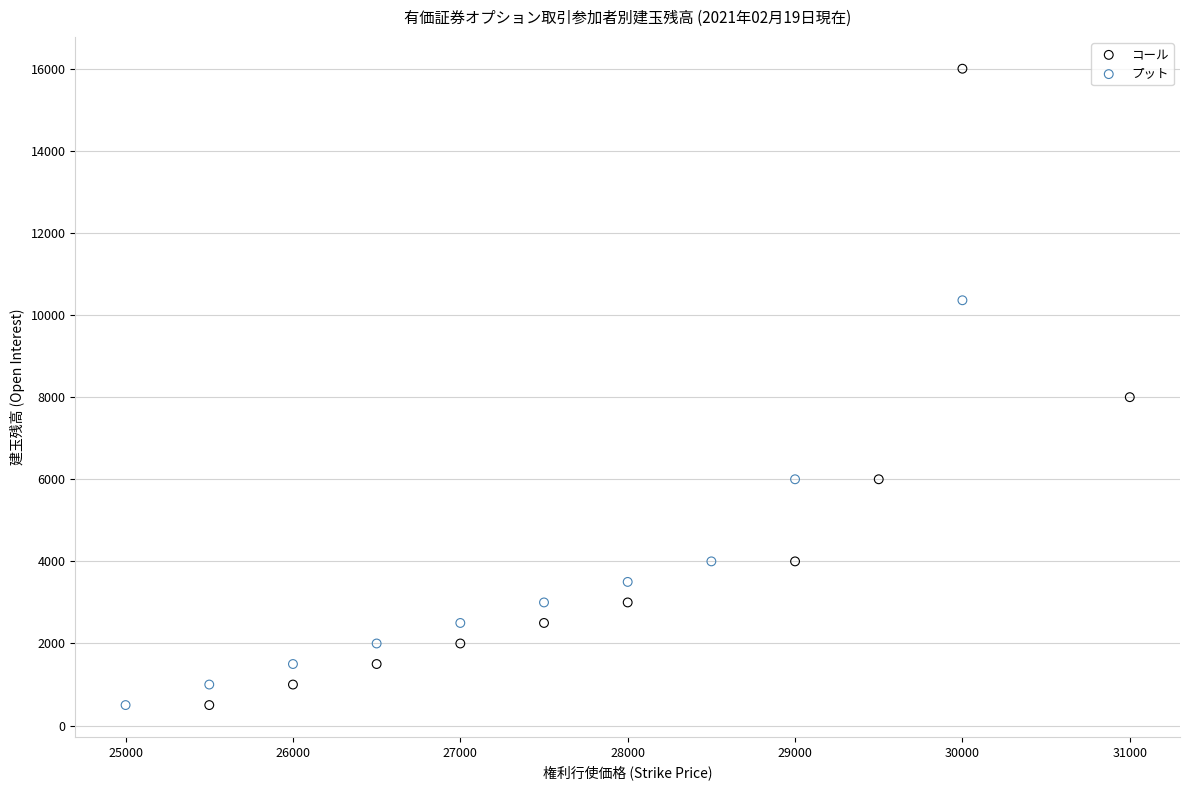

What are all the series names shown in the legend?

コール, プット